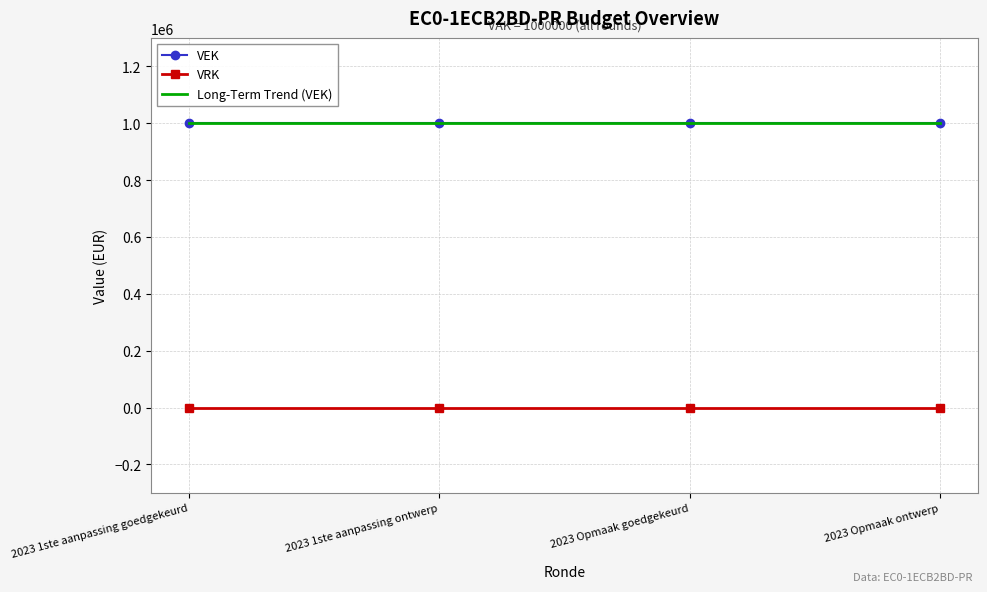

Which category has the highest value in the VEK series?

2023 1ste aanpassing goedgekeurd